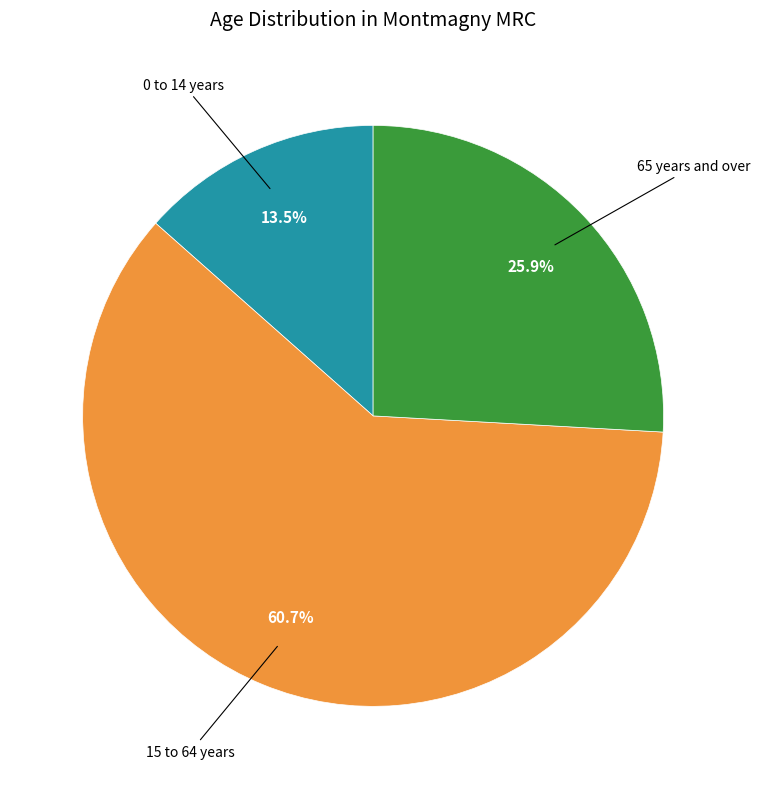

To the nearest percent, what is the difference between the 15 to 64 years and 0 to 14 years slice percentages?

47%